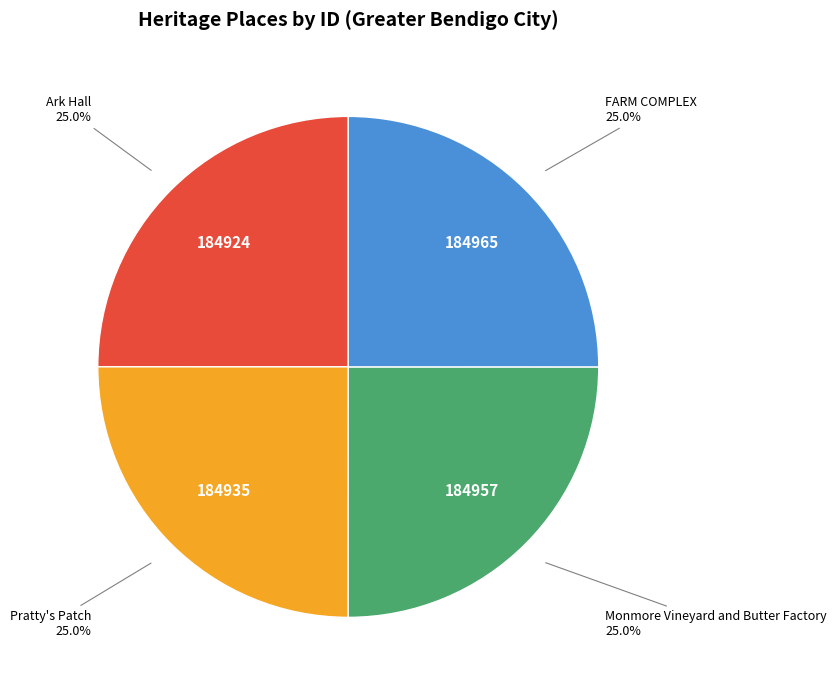

Does any single category account for the majority?

No